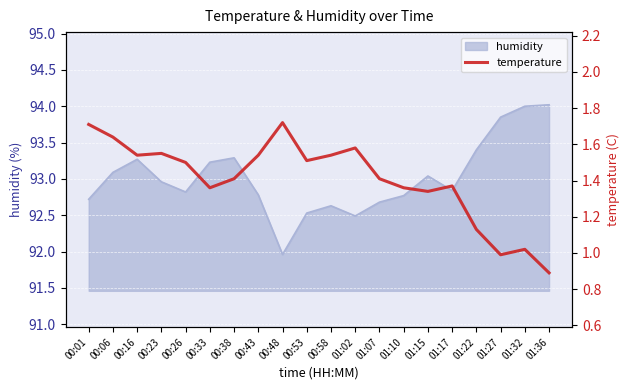

Is it true that humidity equals 92.8 at 00:43?

True